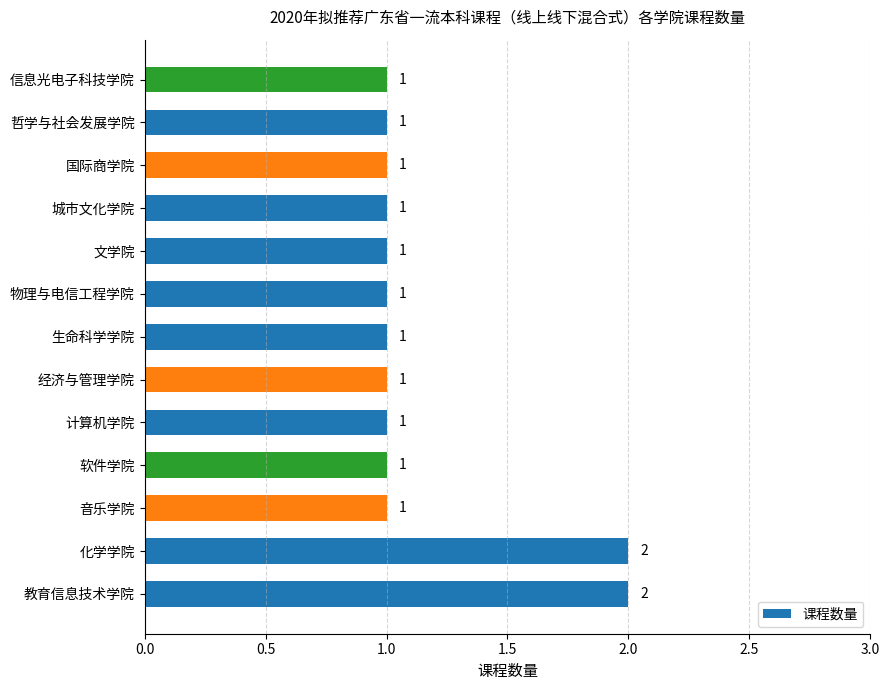

Is it true that the value at 文学院 is 1?

True